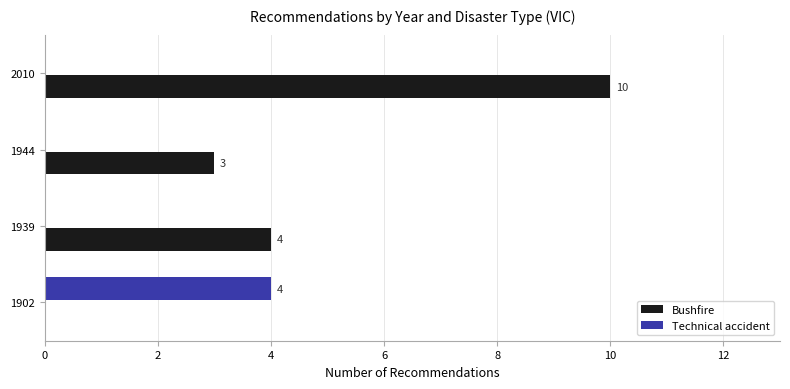

What is the sum of all Bushfire values?

17